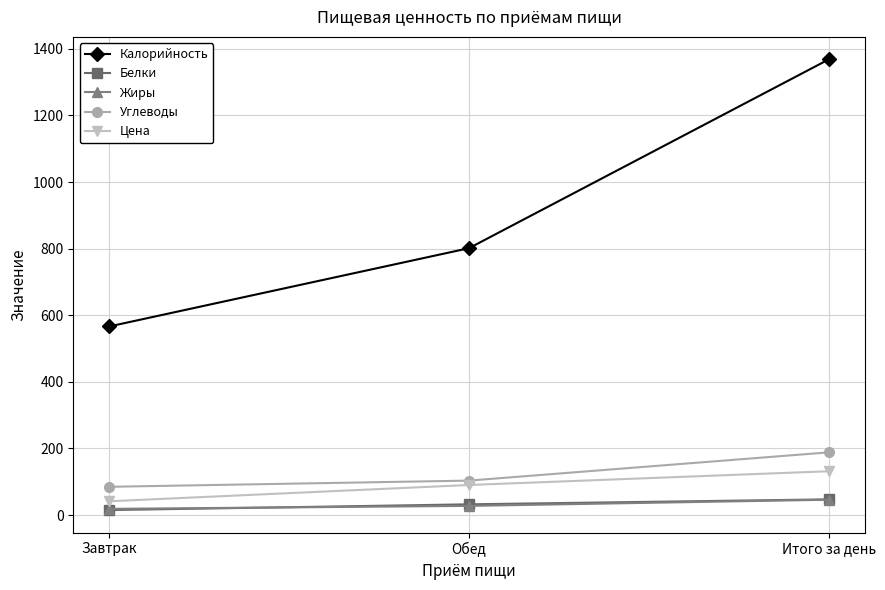

The value of Жиры at Завтрак is 18.5. True or false?

True